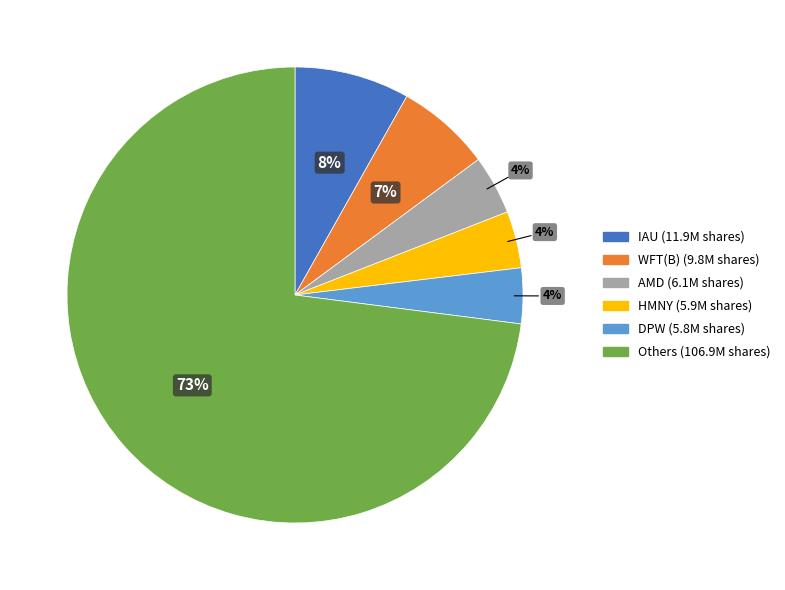

To the nearest percent, what is the average slice percentage?

17%